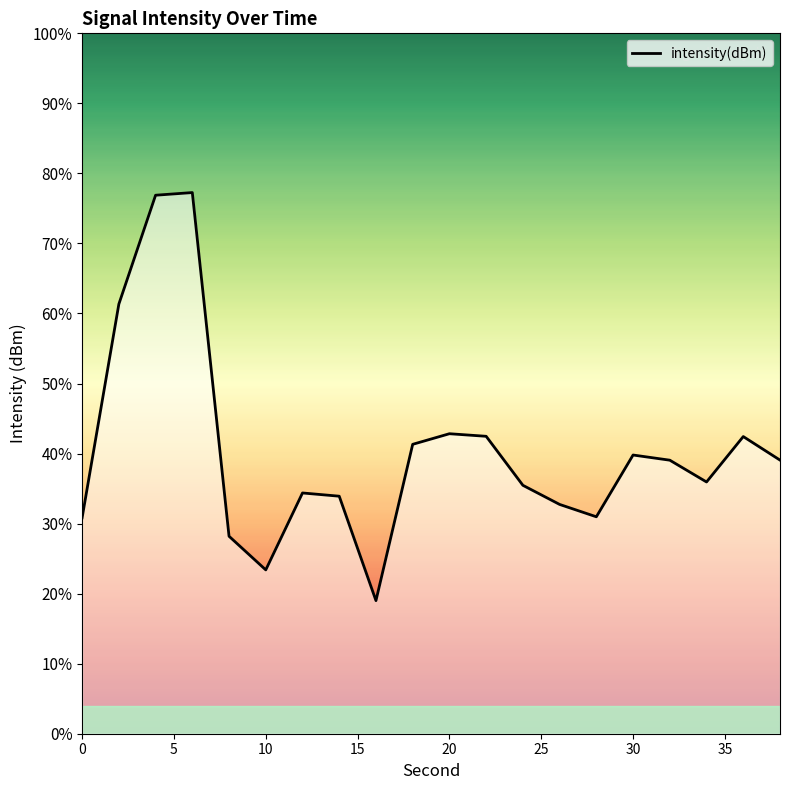

Reading left to right, list all the values displayed in this chart.

-125.0	-105.1	-95.0	-94.8	-126.7	-129.8	-122.7	-123.0	-132.6	-118.1	-117.2	-117.4	-121.9	-123.7	-124.9	-119.1	-119.6	-121.6	-117.4	-119.6